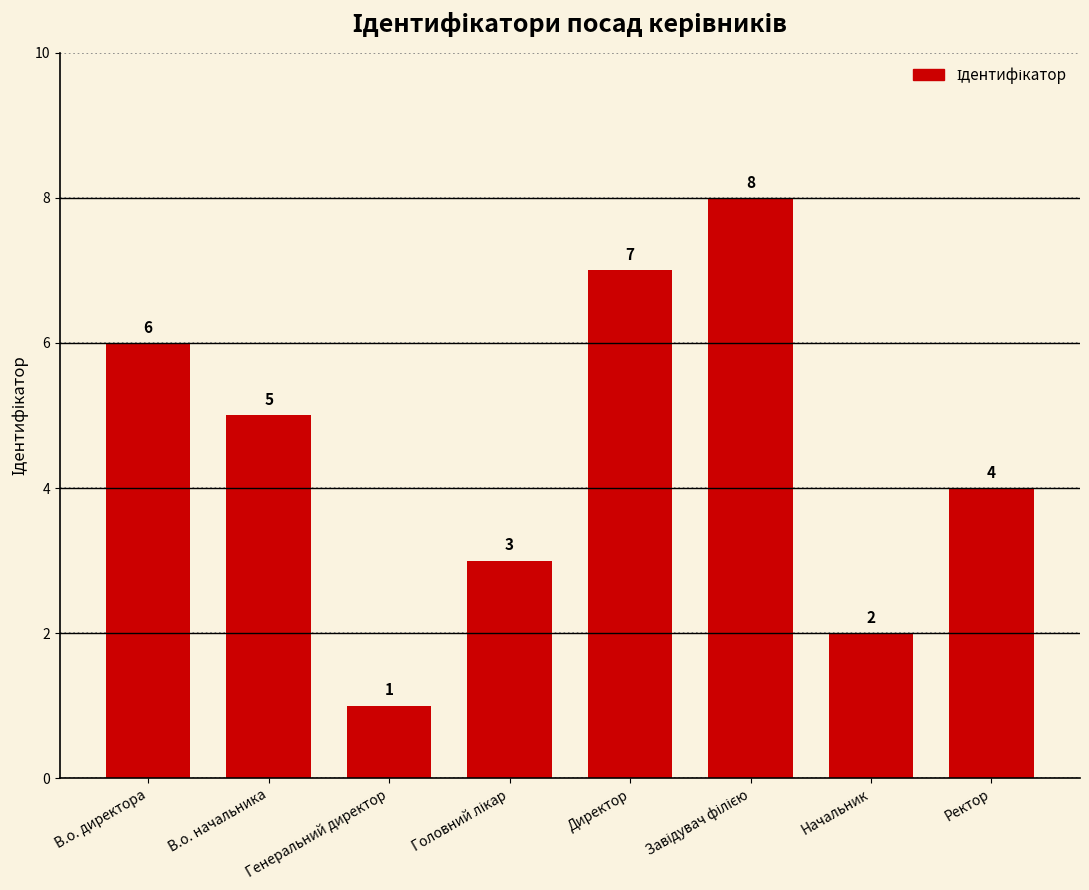

The value at В.о. начальника is 5. True or false?

True